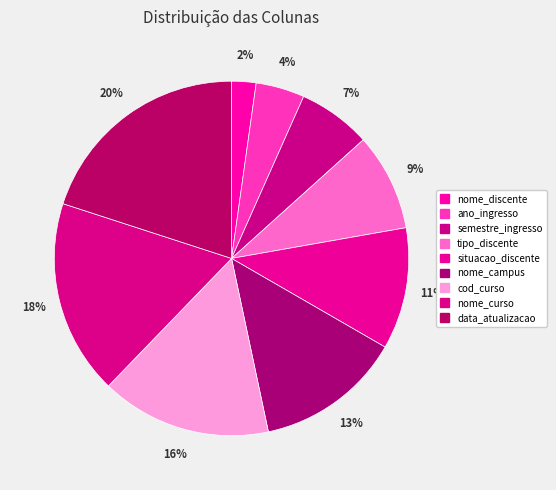

Is it true that nome_curso is 18% of the pie?

True